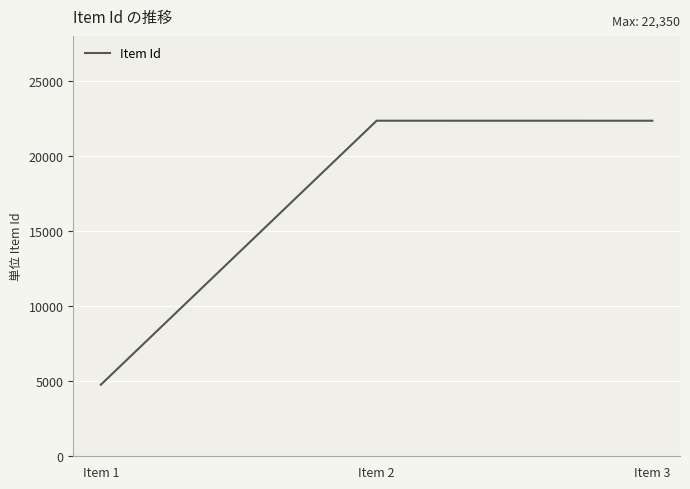

Approximately how many times larger is the value at Item 2 compared to Item 1?

4.7